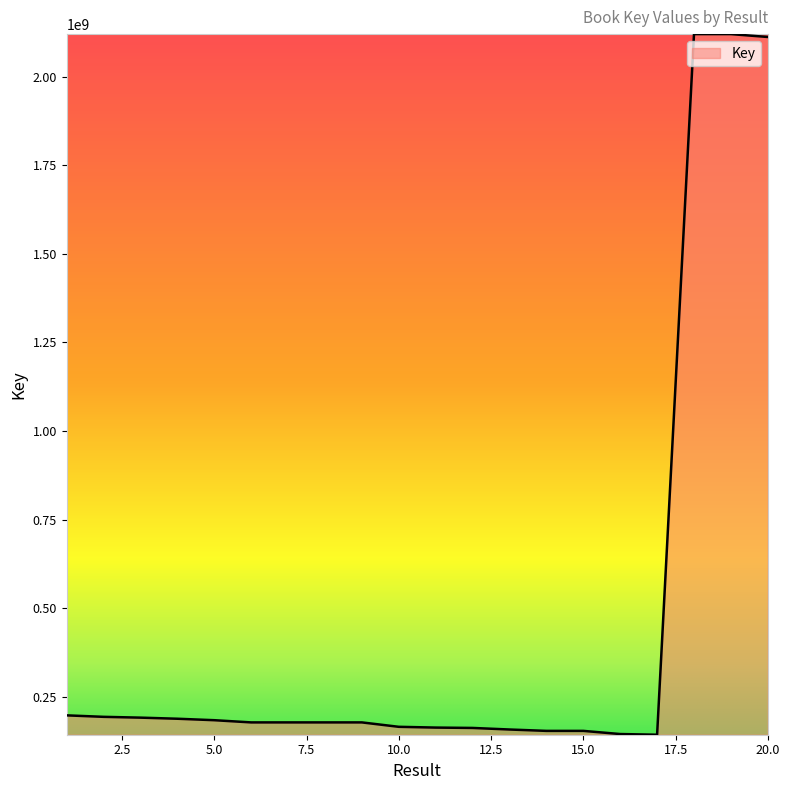

What is the smallest value displayed?

142950264